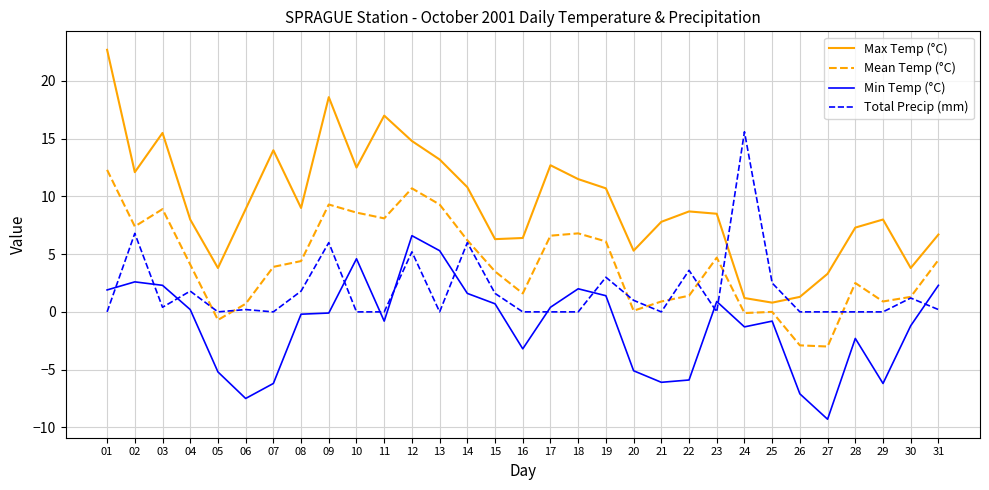

How many distinct data groups are displayed?

4